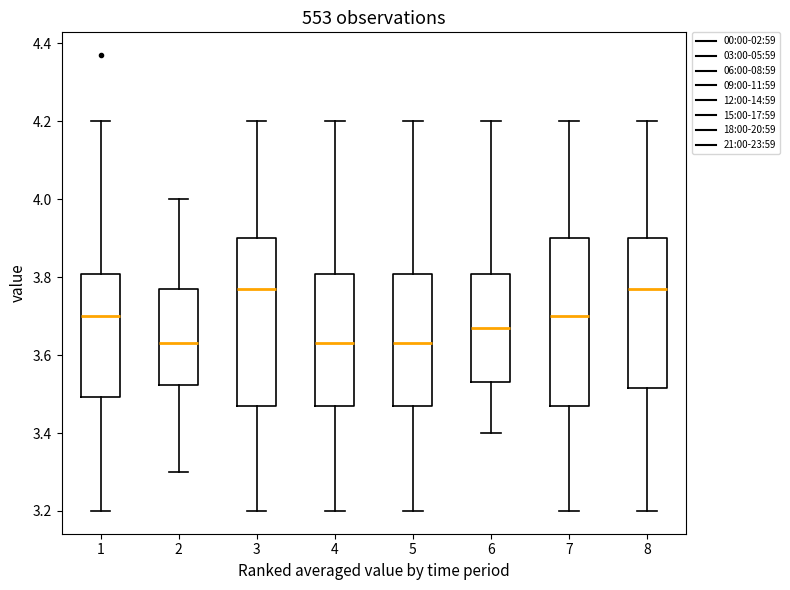

Reading left to right, transcribe this box plot: for each box, give where its median line is, the range the box spans, and where its two whiskers end, as read against the y-axis. The values are not printed on the chart, so give them approximately, as read against the axis.

1: median 3.70, box 3.50 to 3.80, whiskers 3.20 to 4.20
2: median 3.64, box 3.52 to 3.78, whiskers 3.30 to 4.00
3: median 3.78, box 3.48 to 3.90, whiskers 3.20 to 4.20
4: median 3.64, box 3.48 to 3.80, whiskers 3.20 to 4.20
5: median 3.64, box 3.48 to 3.80, whiskers 3.20 to 4.20
6: median 3.68, box 3.54 to 3.80, whiskers 3.40 to 4.20
7: median 3.70, box 3.48 to 3.90, whiskers 3.20 to 4.20
8: median 3.78, box 3.52 to 3.90, whiskers 3.20 to 4.20